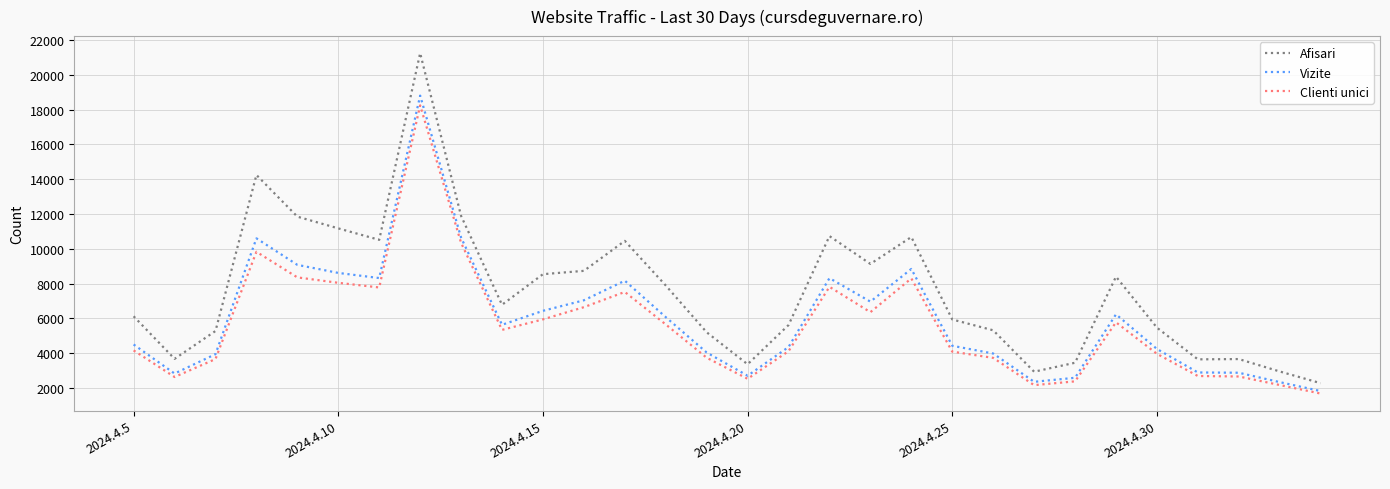

What is the smallest value displayed?

1675